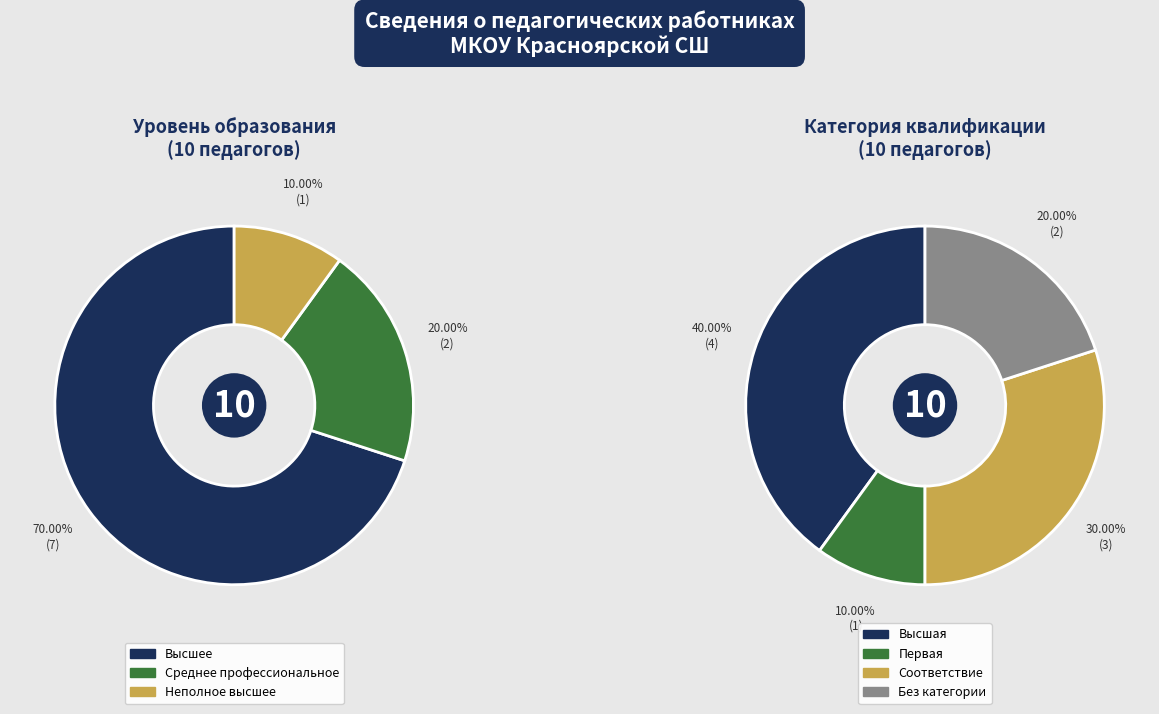

Is it true that Высшее is 81% of the pie?

False